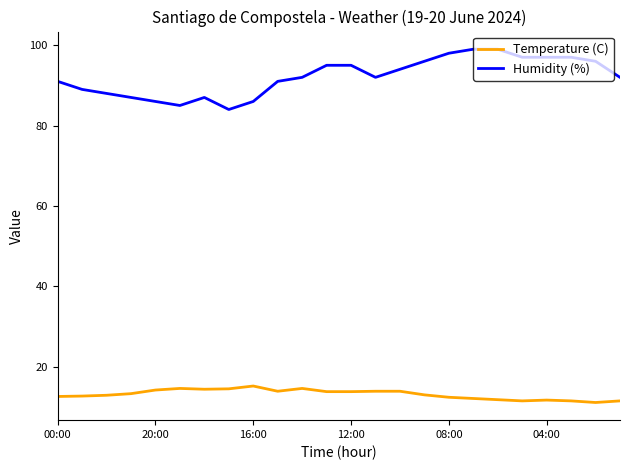

What is the highest value of the Humidity (%) series?

99.0